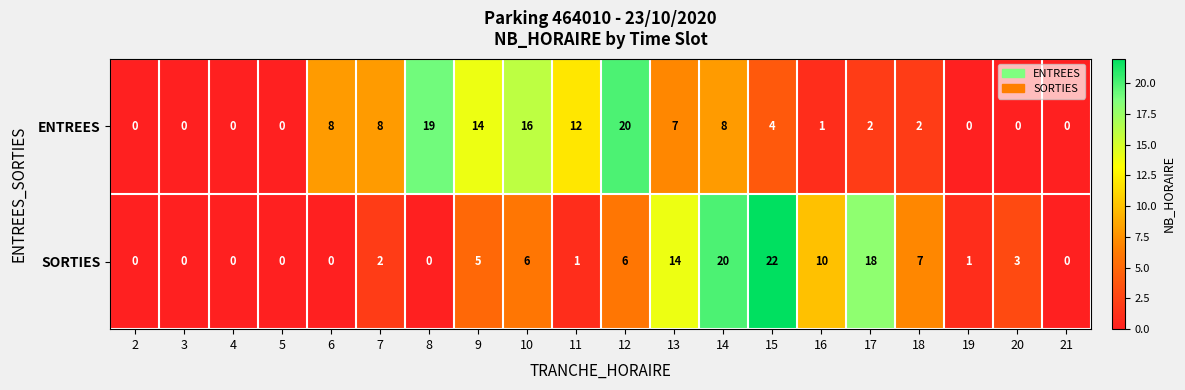

How many data points in ENTREES are less than 4?

10